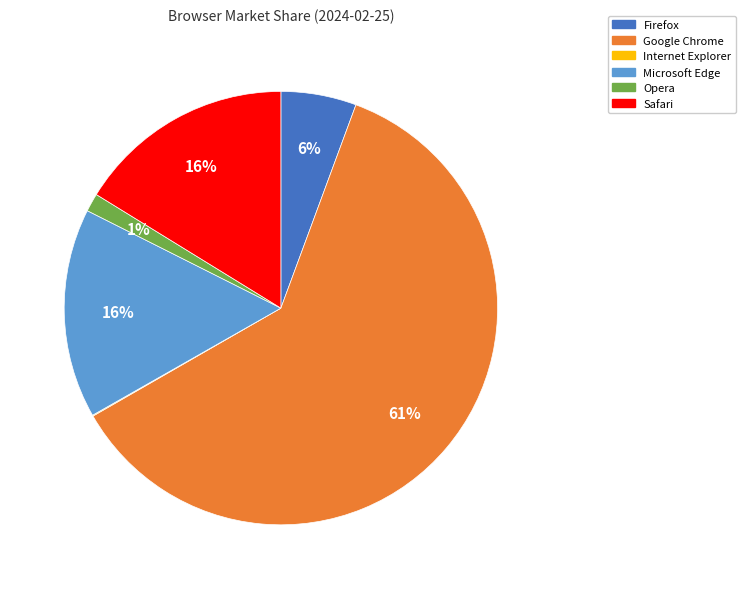

What is the majority slice?

Google Chrome